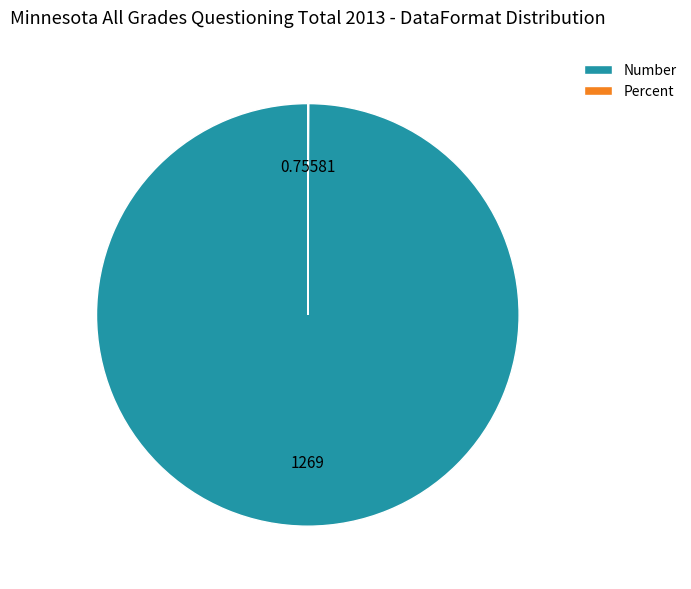

What is the majority slice?

Number